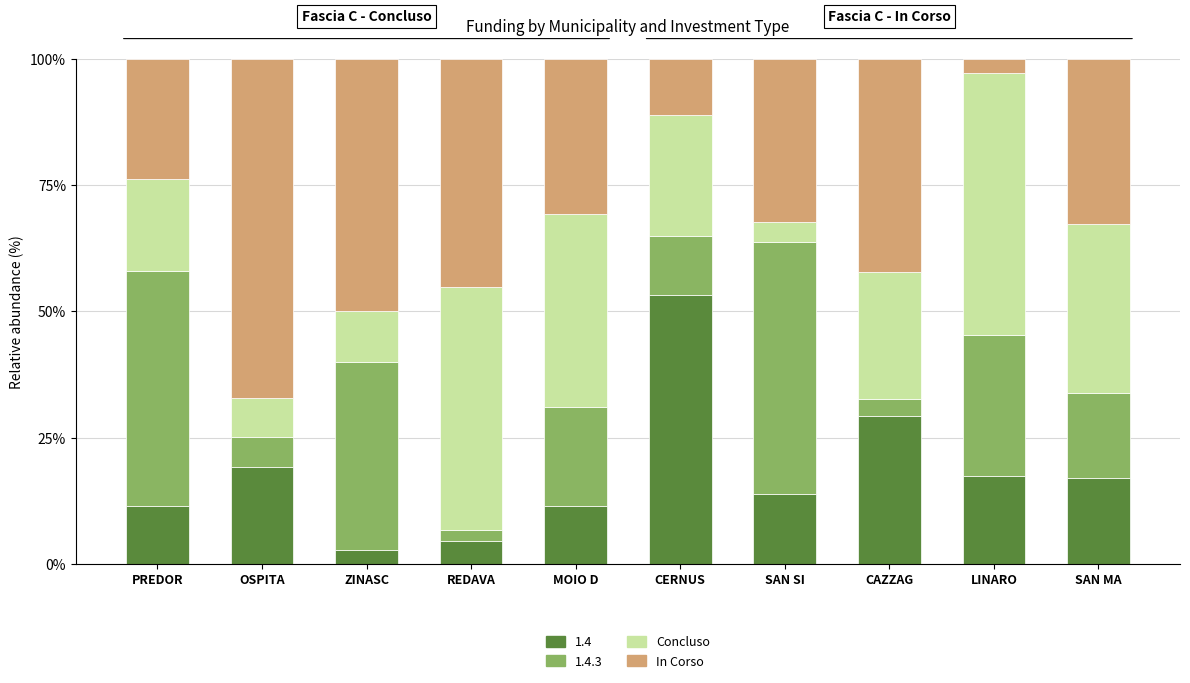

What is the total value across all series at LINARO?

100.0